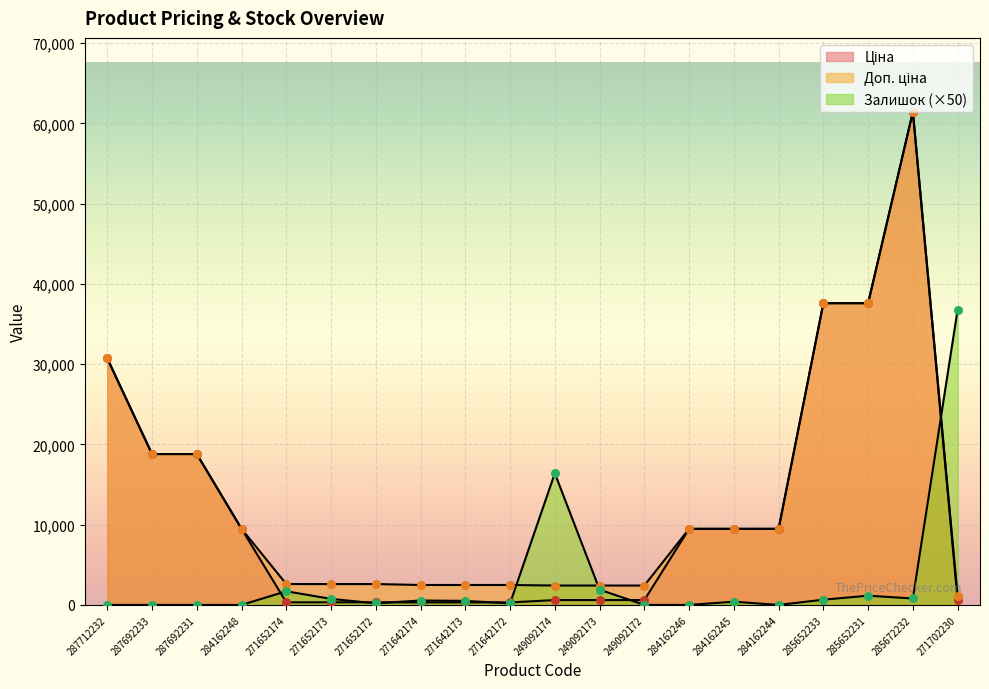

Is the value of Залишок at 271702230 greater than the value of Ціна at 287692231?

Yes